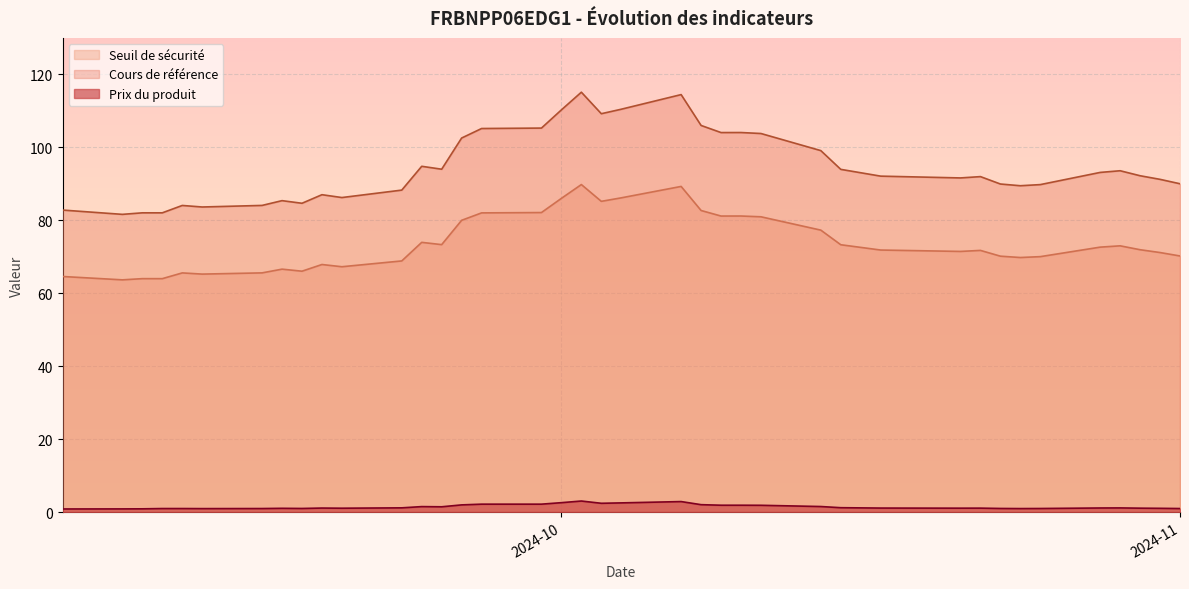

True or false: Prix du produit and Cours de référence intersect in this chart.

False